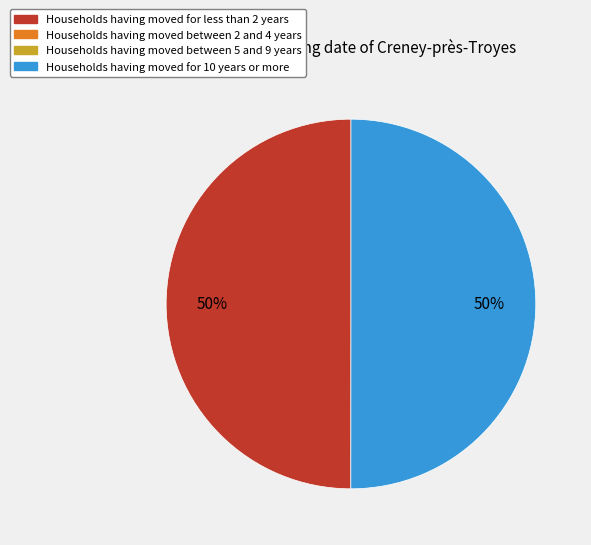

To the nearest percent, what is the average slice percentage?

50%